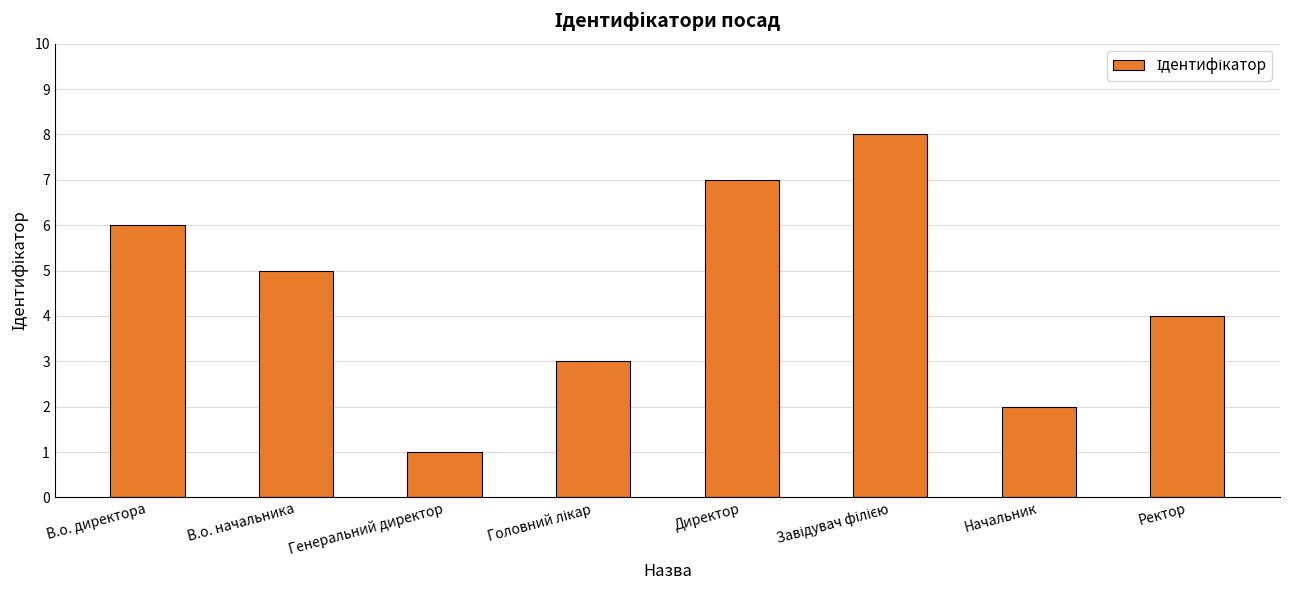

The value at Генеральний директор is 0. True or false?

False